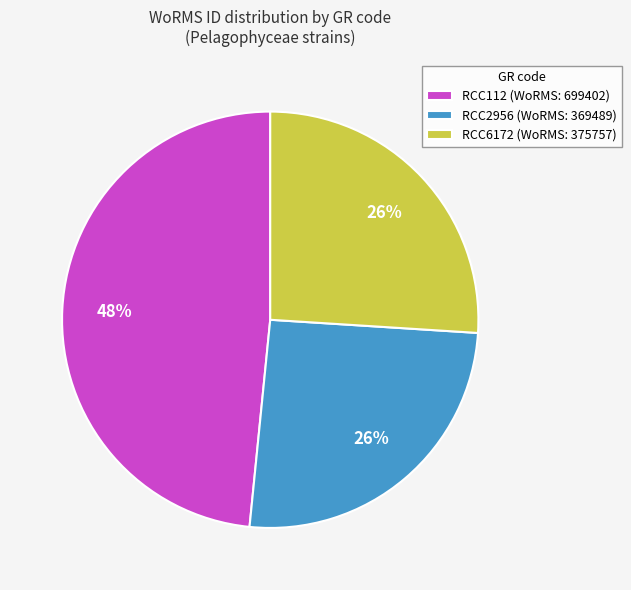

Is the sum of RCC2956 (WoRMS: 369489) and RCC112 (WoRMS: 699402) greater than half?

Yes